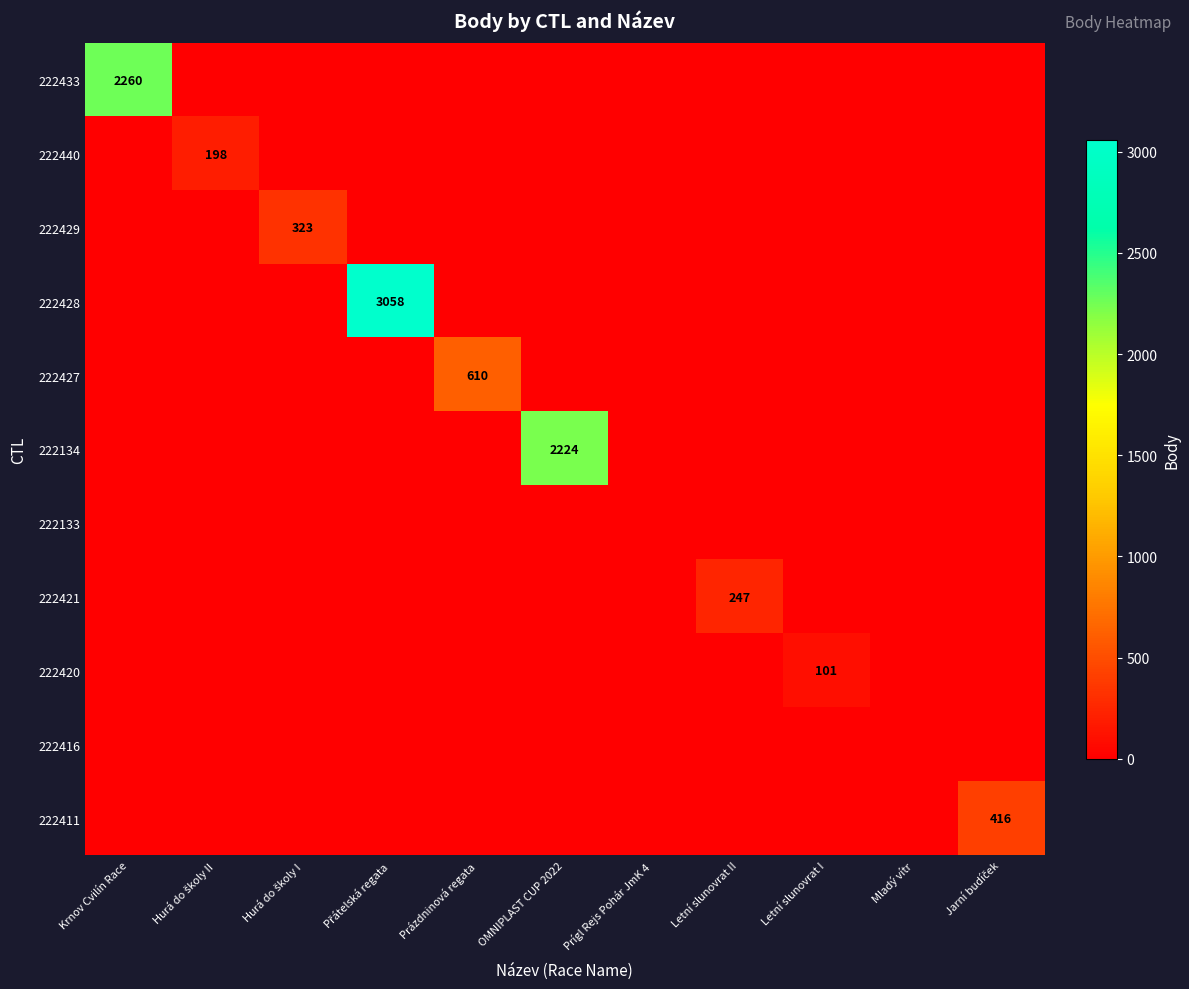

The 222427 series shows 1082 at Prázdninová regata. True or false?

False